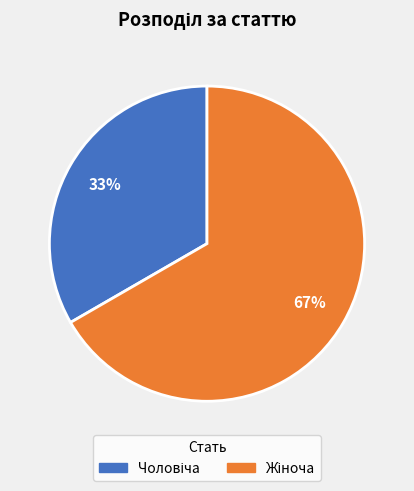

Is there any slice that represents more than half of the pie?

Yes